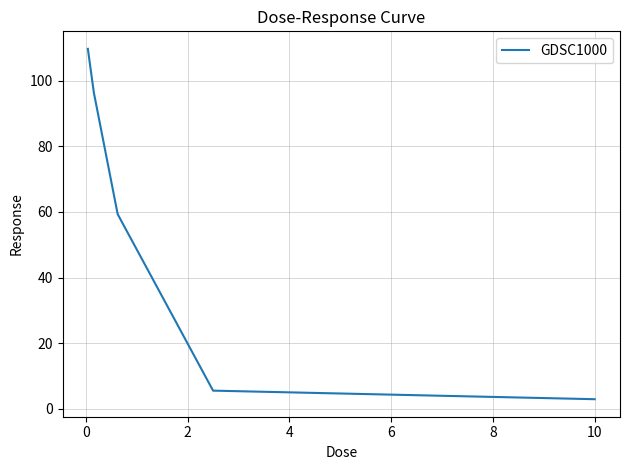

What is the difference between the maximum and minimum values?

106.8